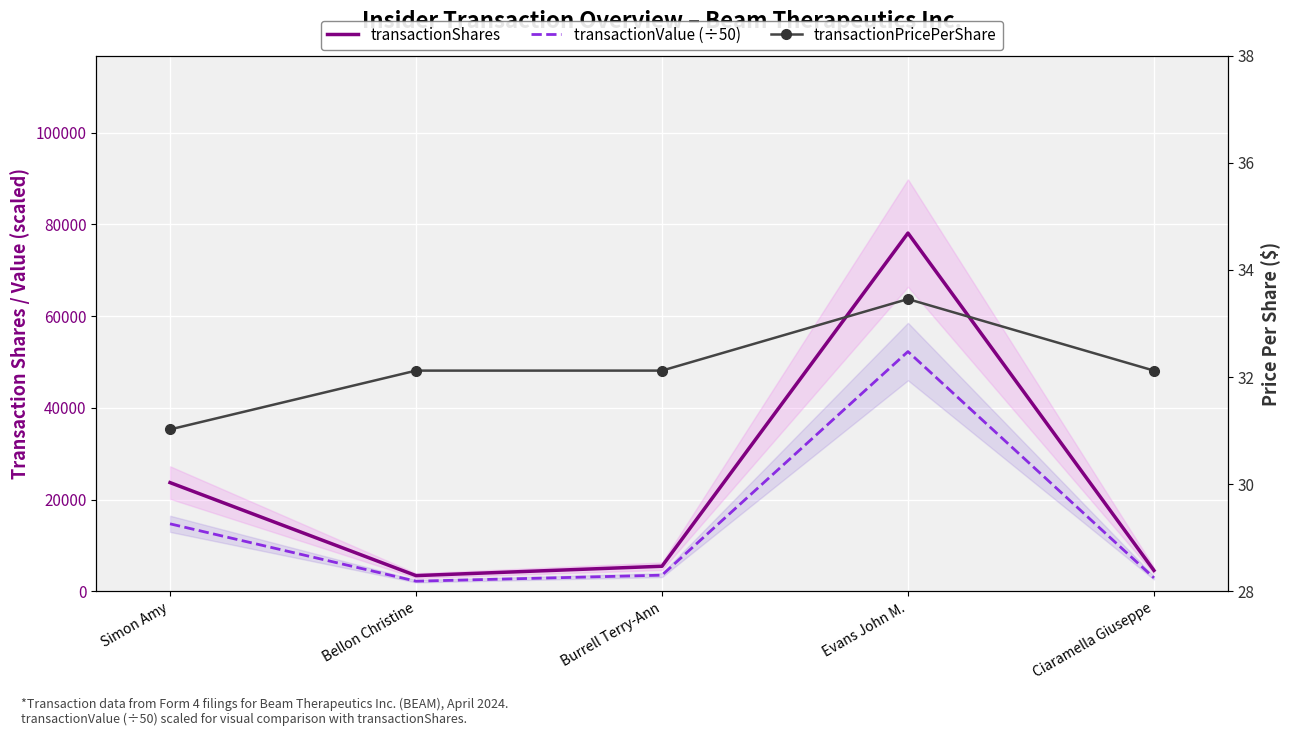

True or false: transactionPricePerShare and transactionValue (÷50) intersect in this chart.

False